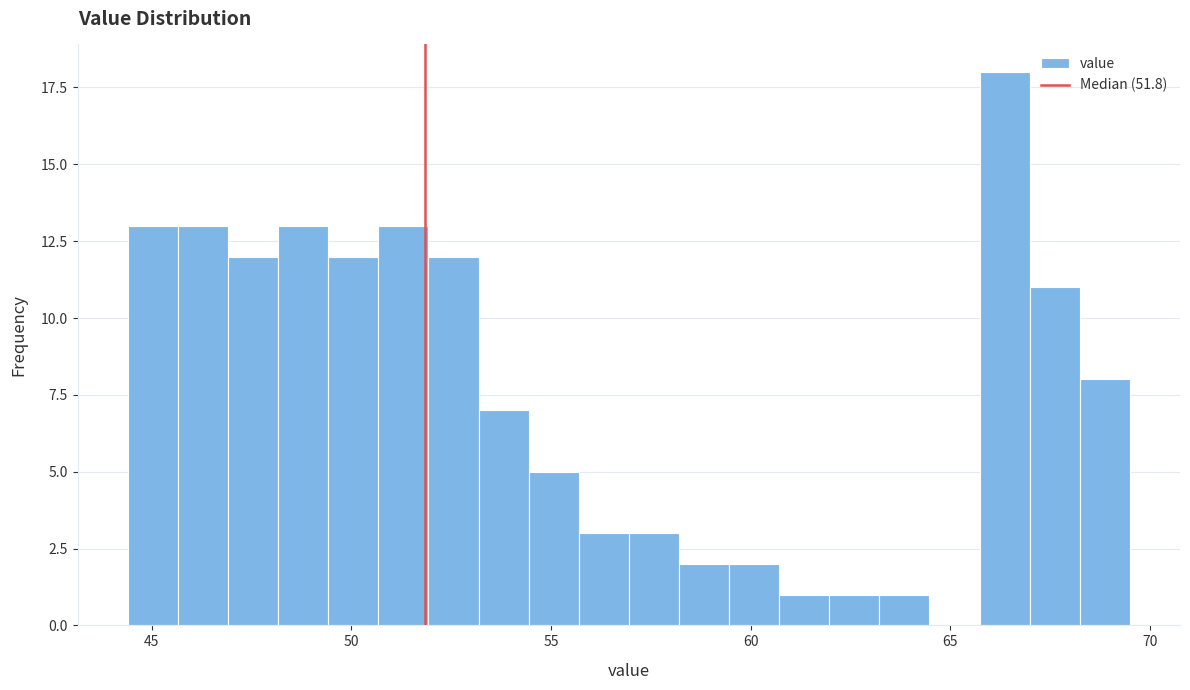

Around what value on the x-axis is the tallest bar? Give the approximate position of its centre, as read against the axis.

66.5